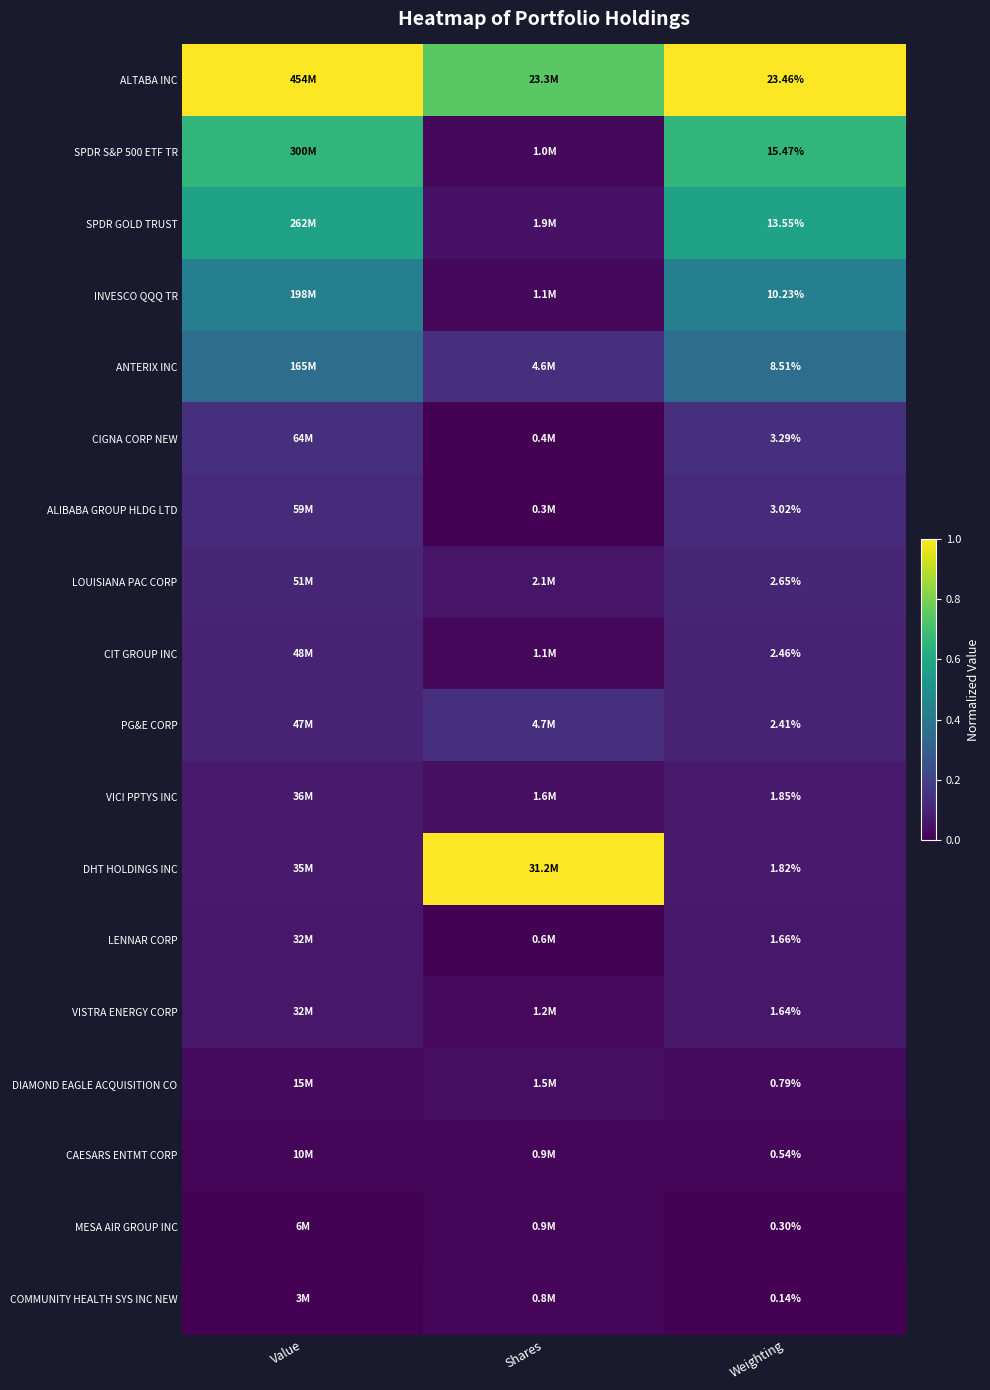

List the series in order of their peak value, highest first.

ALTABA INC, DHT HOLDINGS INC, SPDR S&P 500 ETF TR, SPDR GOLD TRUST, INVESCO QQQ TR, ANTERIX INC, PG&E CORP, CIGNA CORP NEW, ALIBABA GROUP HLDG LTD, LOUISIANA PAC CORP, CIT GROUP INC, VICI PPTYS INC, LENNAR CORP, VISTRA ENERGY CORP, DIAMOND EAGLE ACQUISITION CO, CAESARS ENTMT CORP, MESA AIR GROUP INC, COMMUNITY HEALTH SYS INC NEW